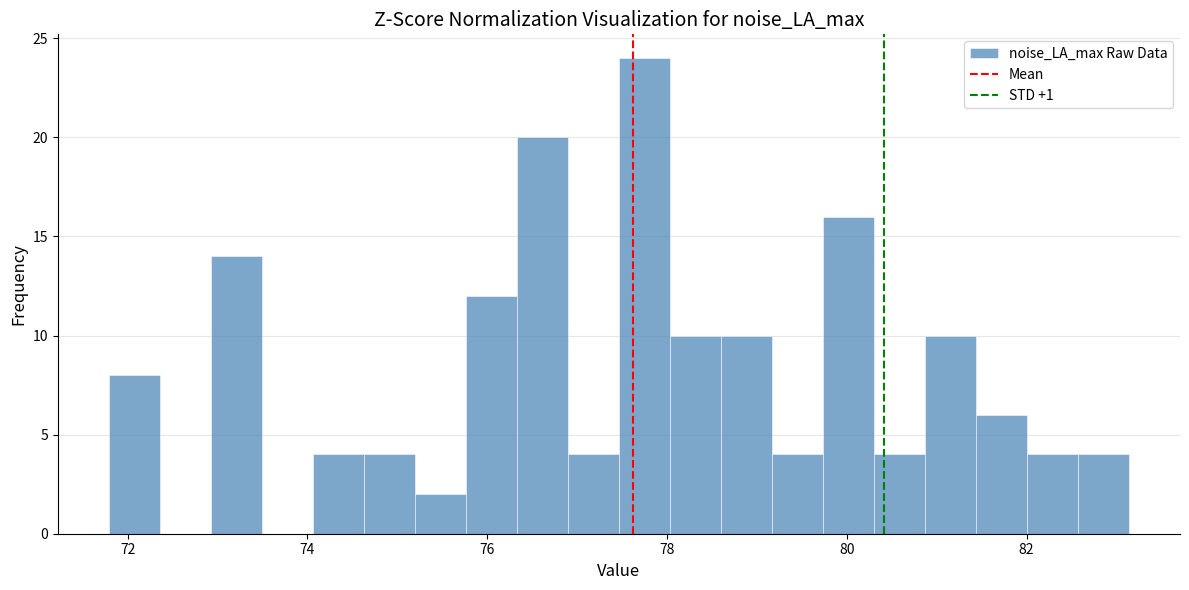

Around what value on the x-axis is the tallest bar? Give the approximate position of its centre, as read against the axis.

77.8